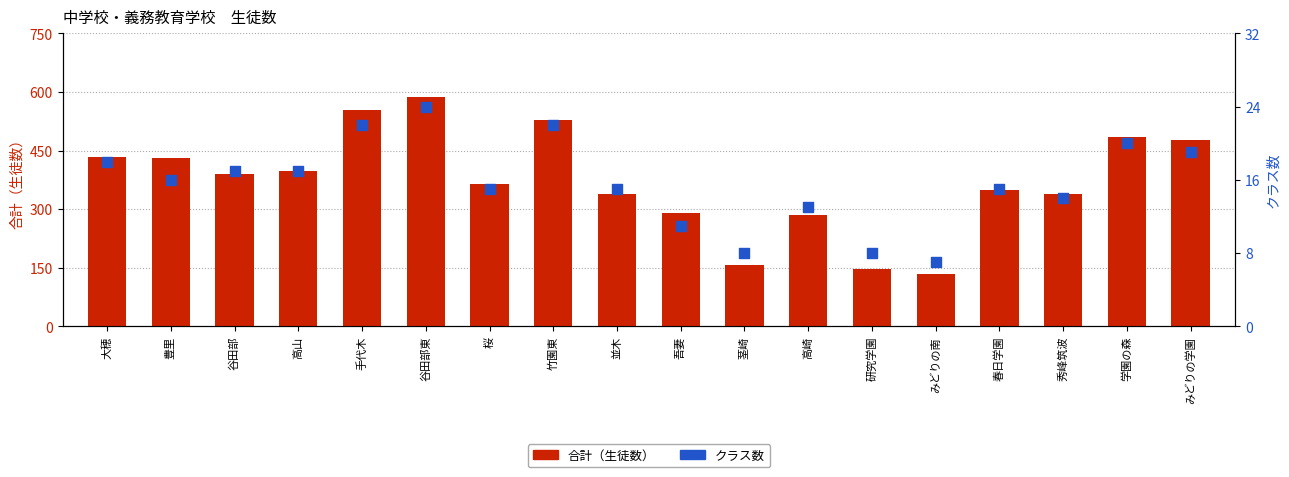

Which series has the largest Y range (max minus min)?

合計（生徒数）